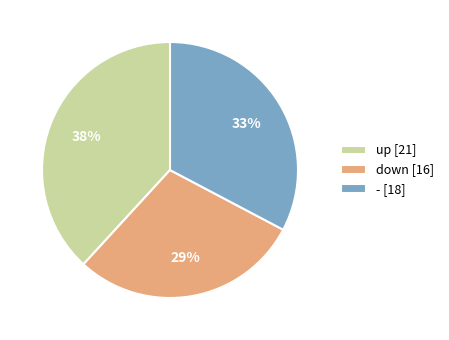

Does up account for over 50% of the chart?

No